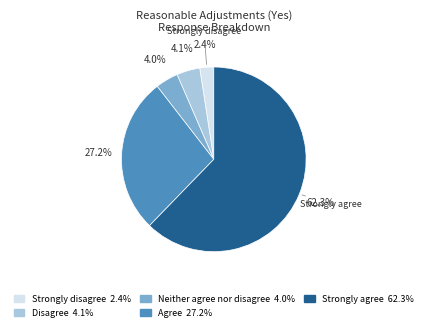

Is the sum of Strongly agree and Strongly disagree greater than half?

Yes